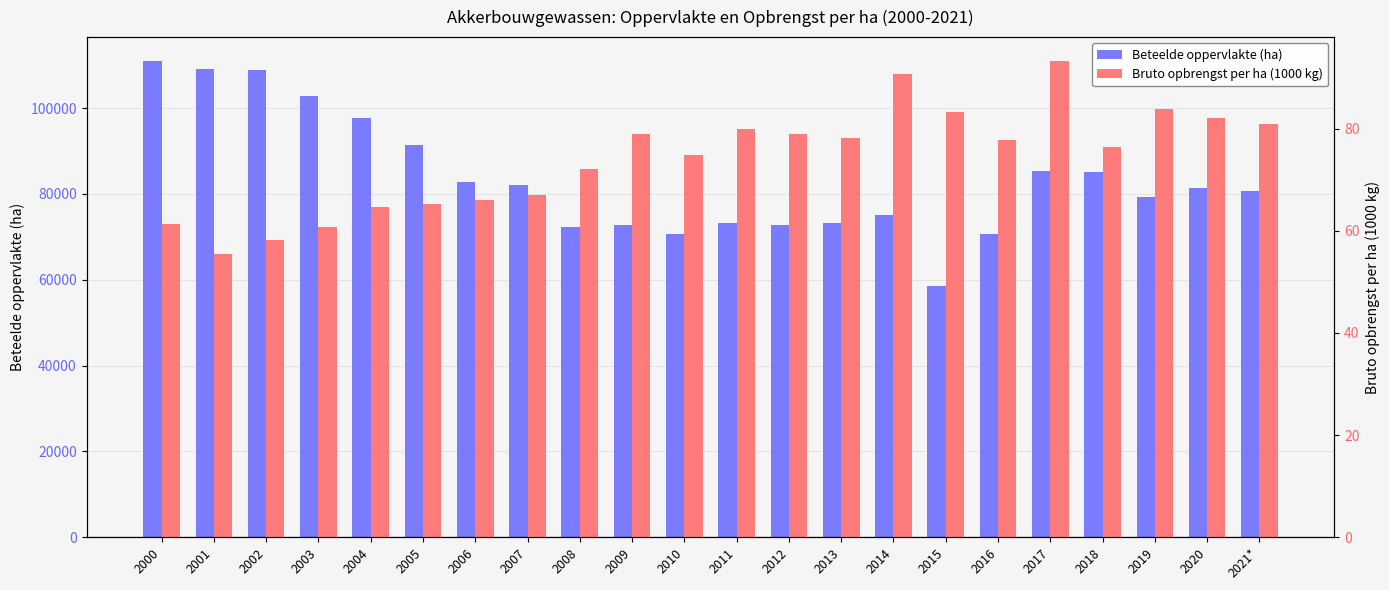

Does the chart contain stacked bars?

No